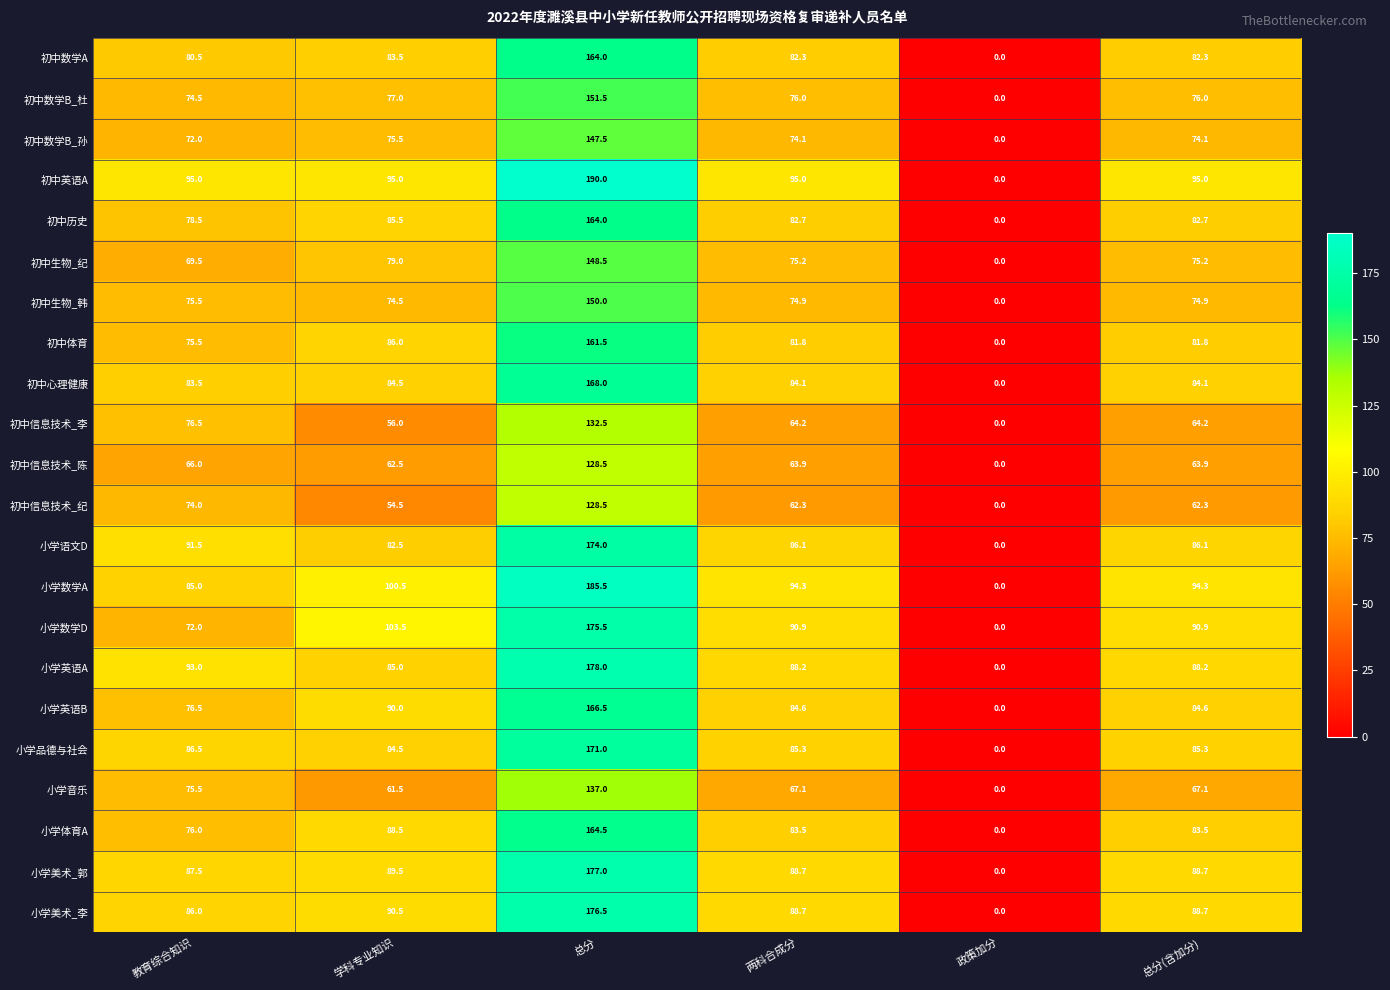

The 初中生物_韩 series shows 74.5 at 学科专业知识. True or false?

True